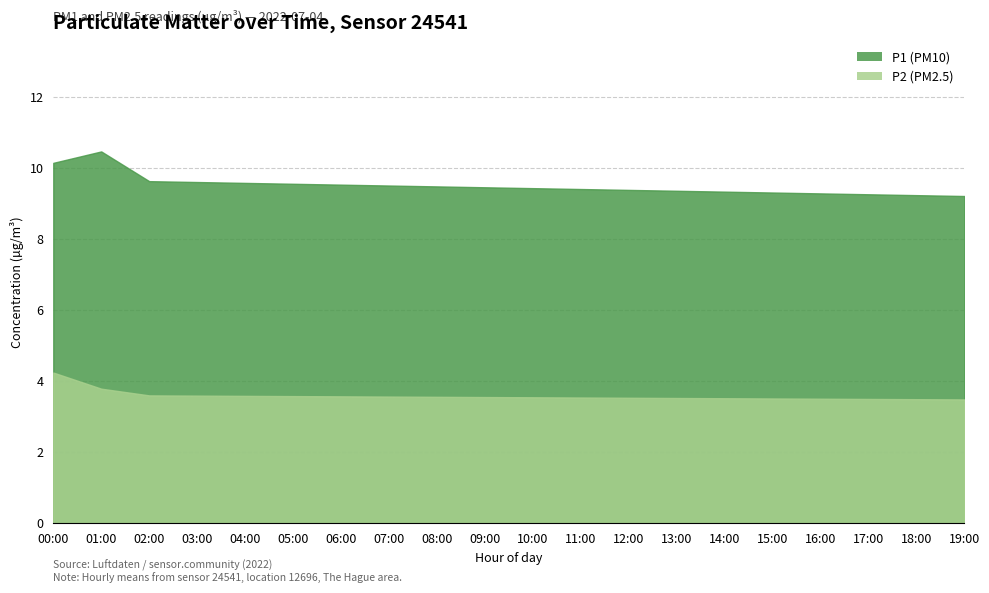

True or false: P1 and P2 intersect in this chart.

False